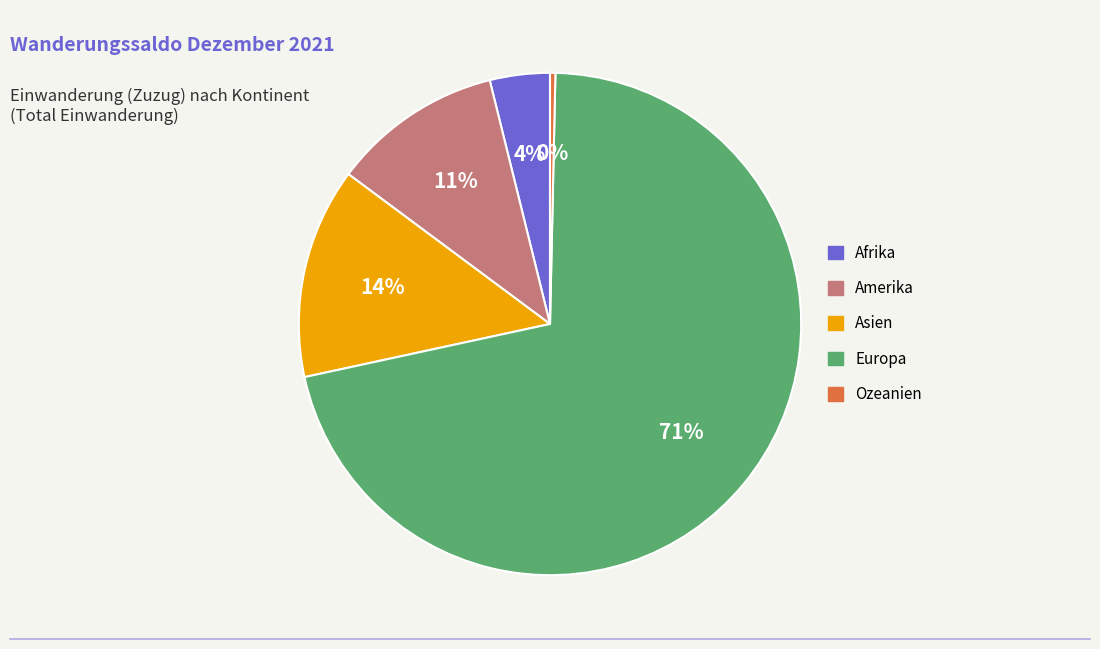

To the nearest percent, what percentage of the pie is Afrika?

4%